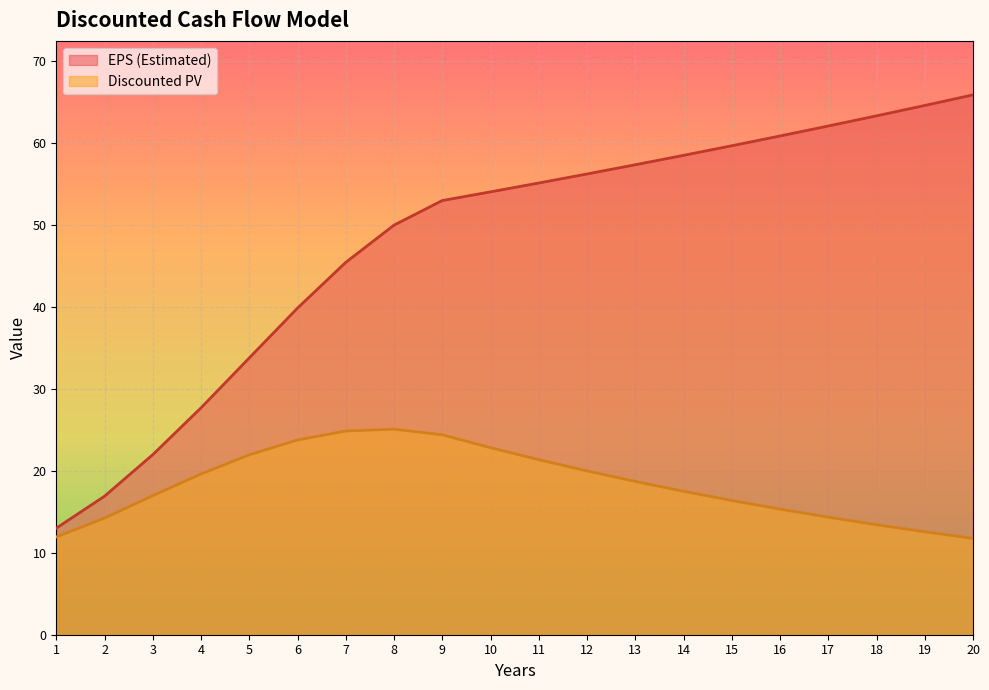

What is the difference between the Discounted PV values at 1 and 18?

1.5